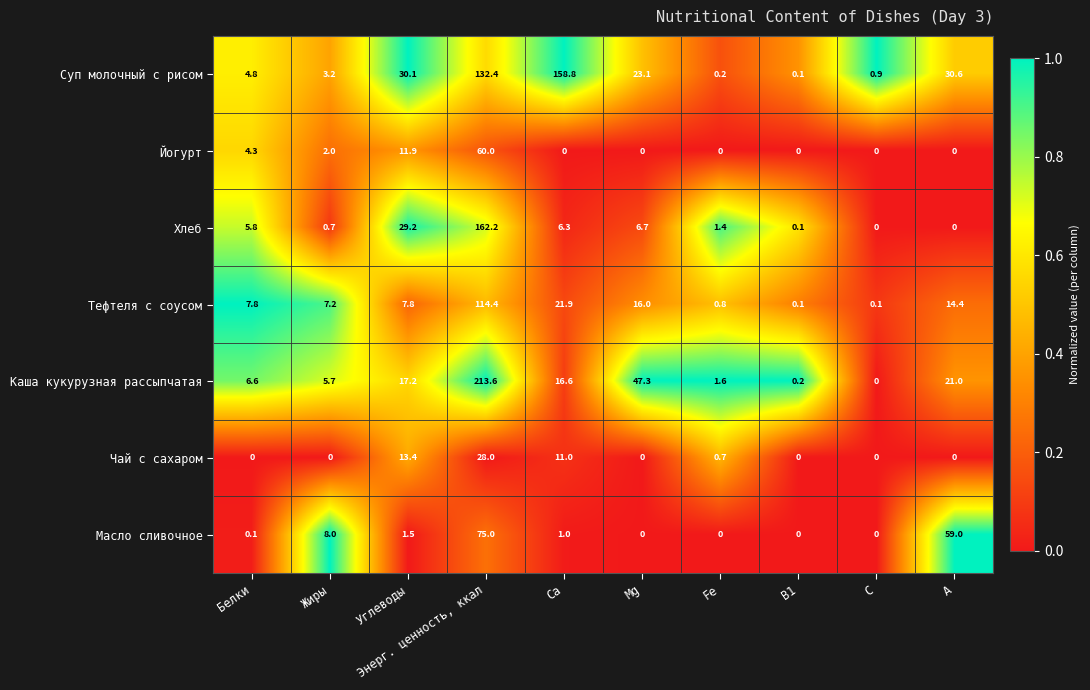

At how many categories does at least one series exceed 0?

10